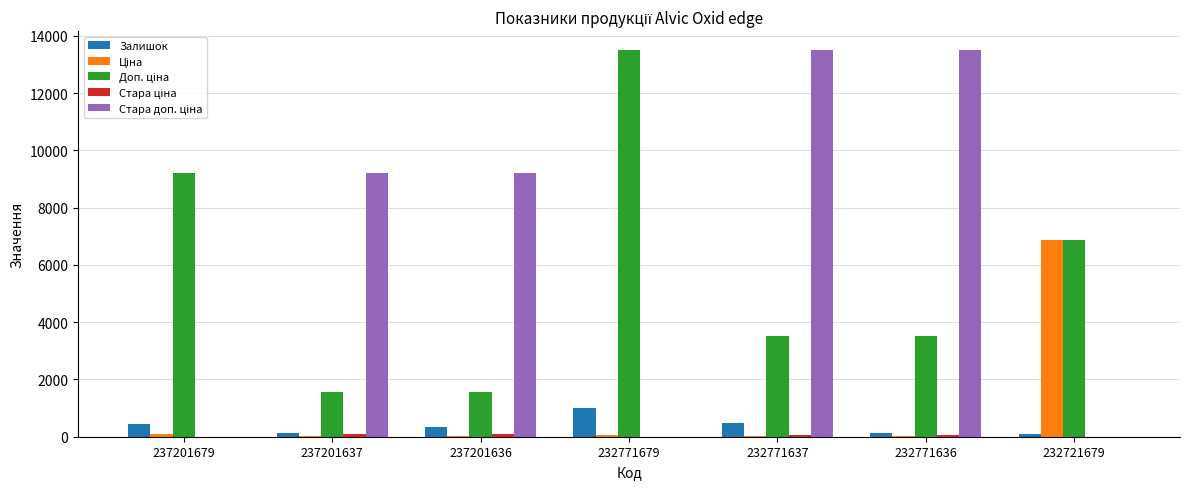

True or false: Залишок has a value of 138.0 at 237201637.

True